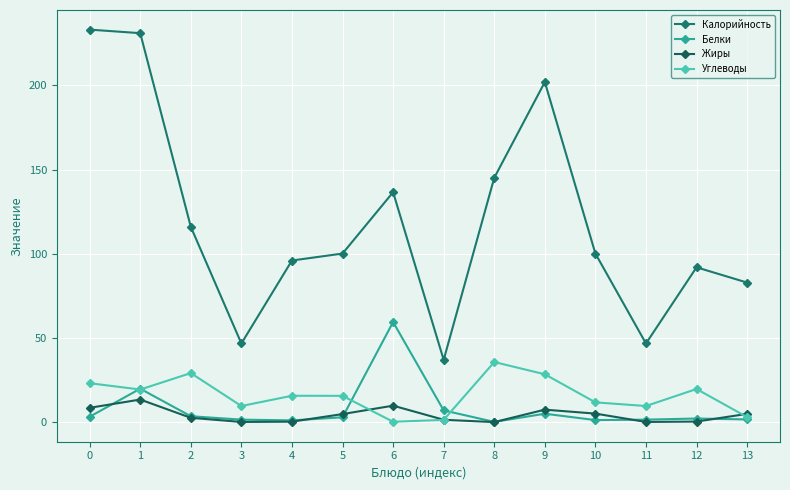

What is the total value across all series at 2?

151.5